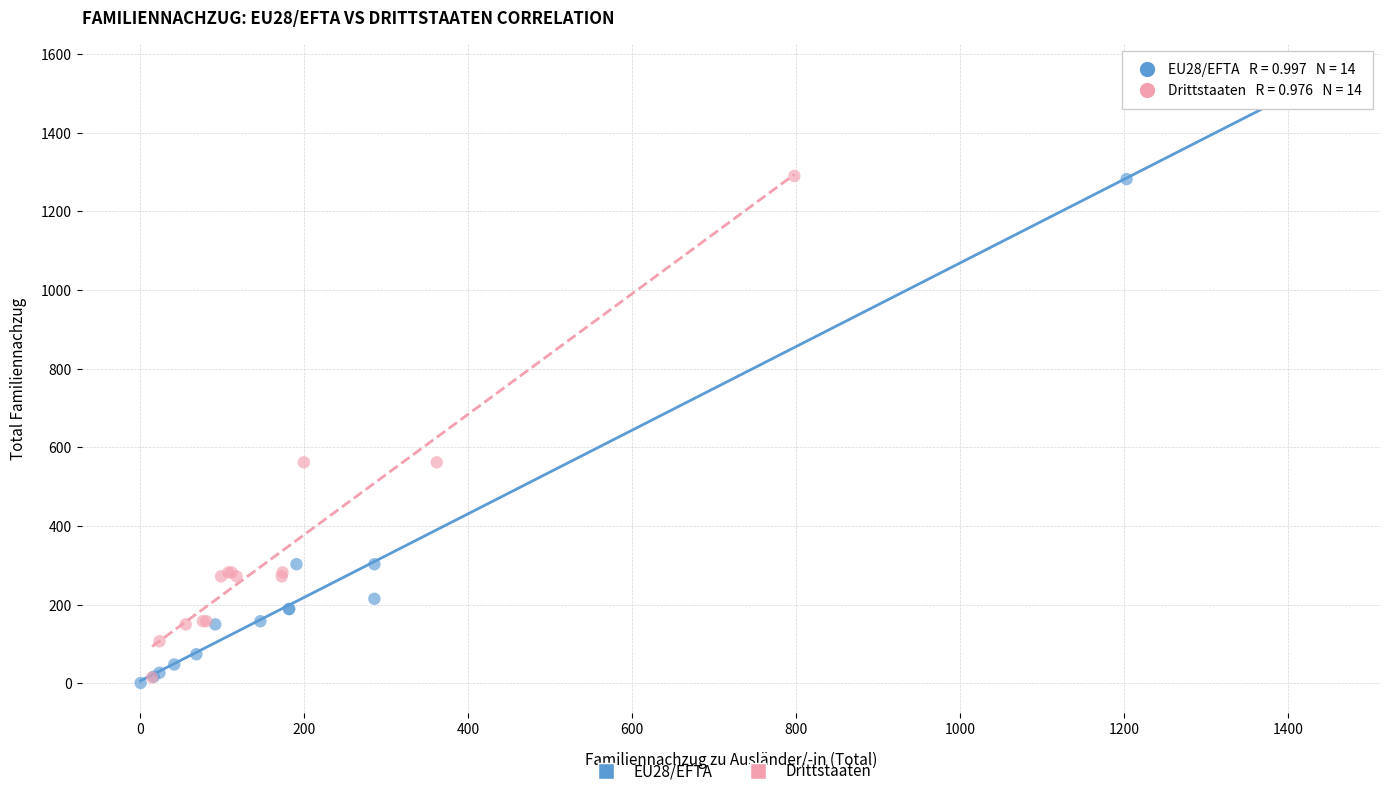

Which series has the largest Y range (max minus min)?

EU28/EFTA